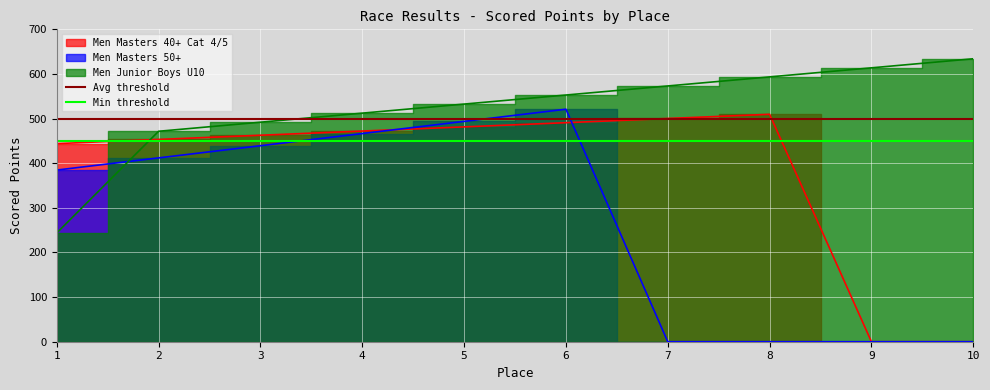

What is the average value of the Min threshold series?

450